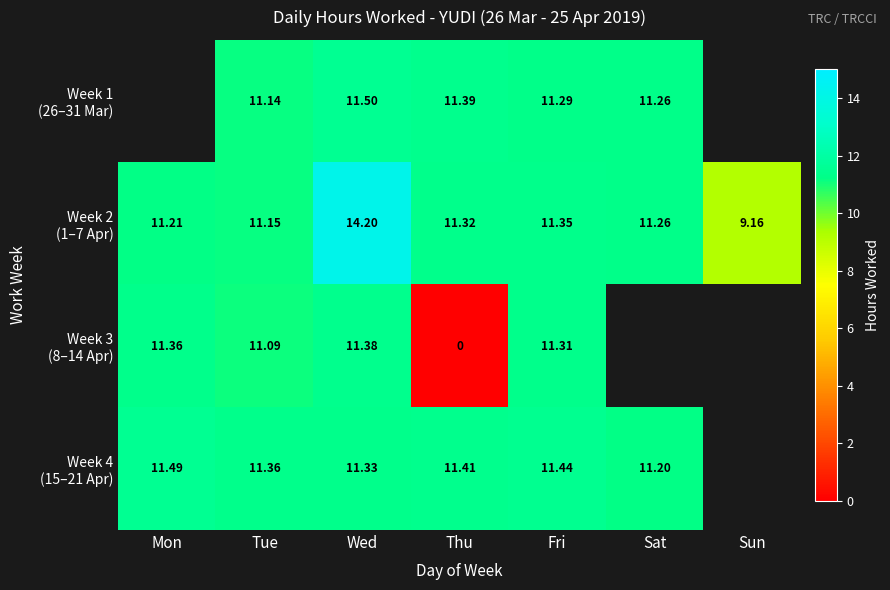

Is the value of Week 2 (1–7 Apr) at Thu greater than the value of Week 4 (15–21 Apr) at Fri?

No